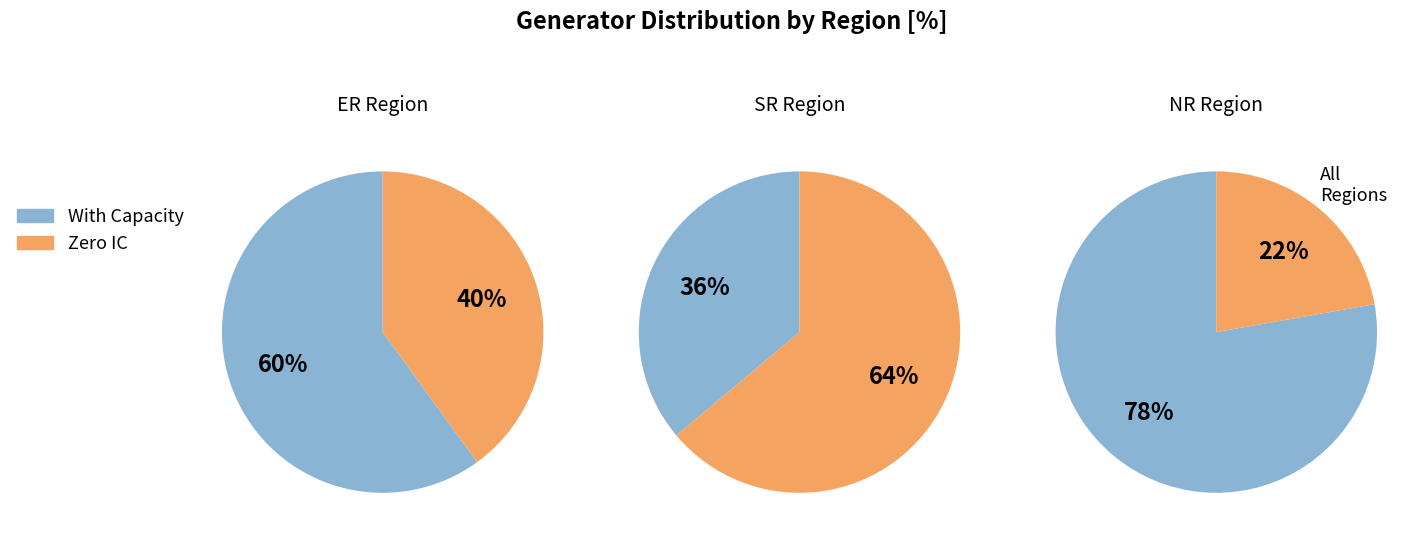

How many segments does this pie chart have?

2